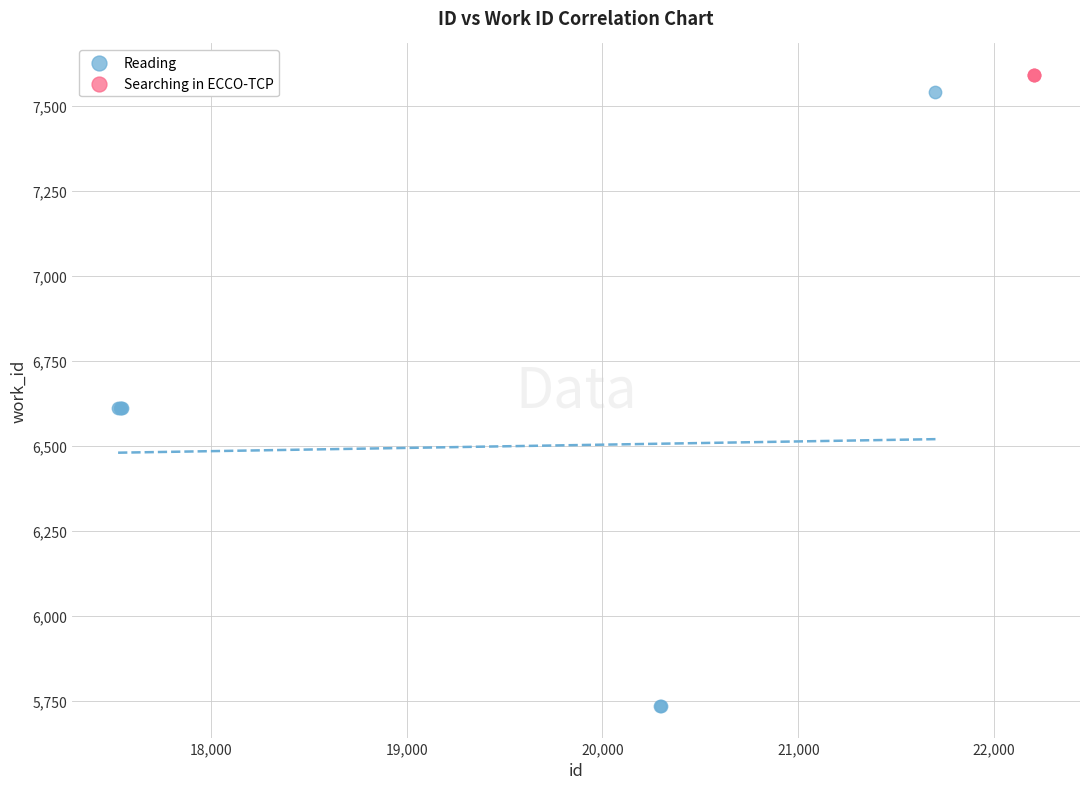

Which series contains the lowest Y value?

Reading